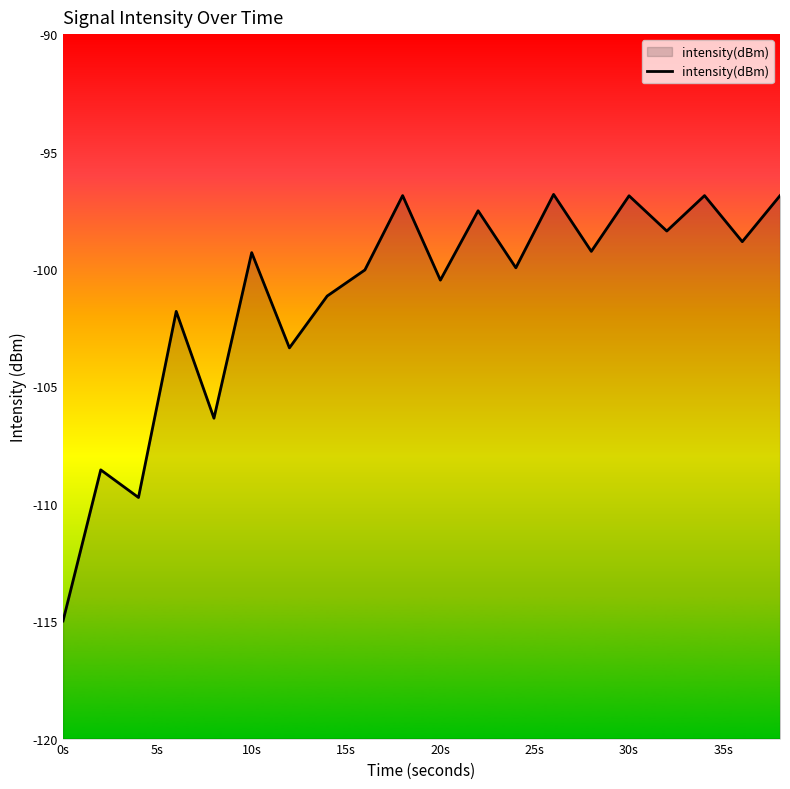

What is the smallest value displayed?

-115.0